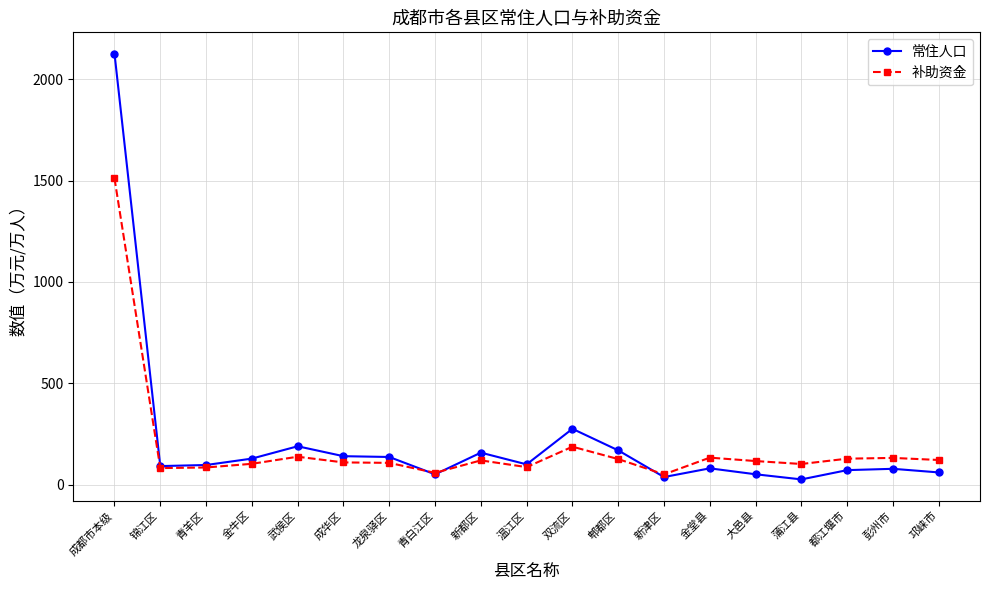

List the series in order of their peak value, lowest first.

补助资金, 常住人口